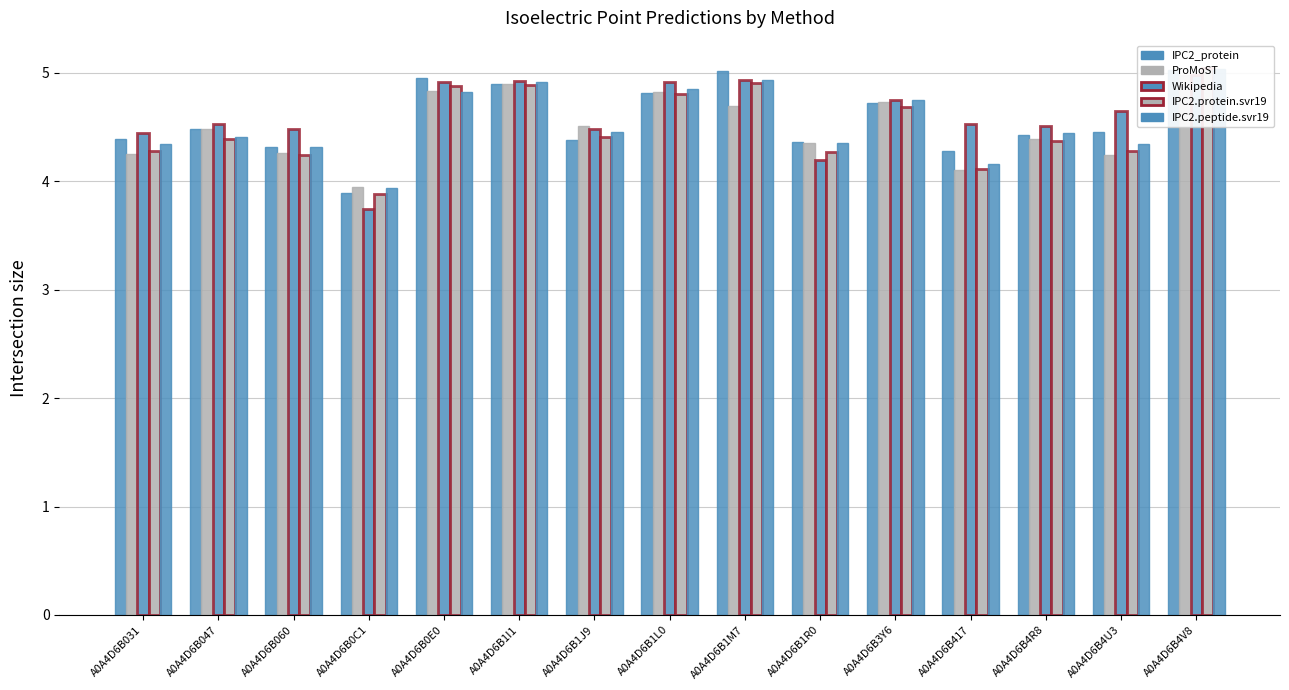

What is the difference between the maximum and minimum values in the IPC2_protein series?

1.1